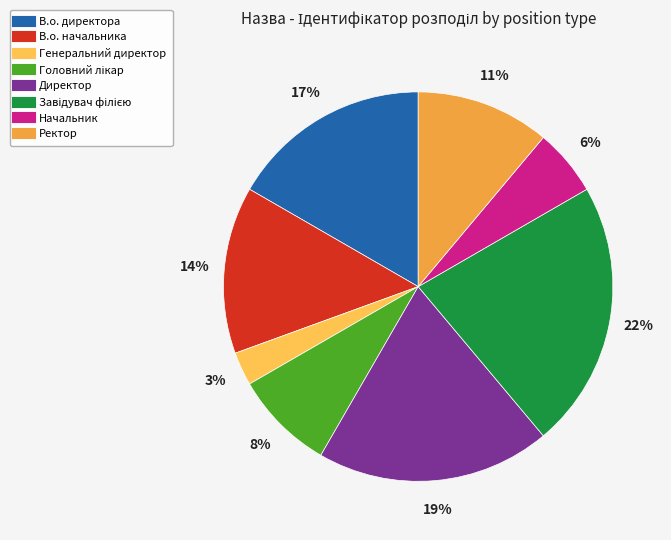

Do В.о. директора and В.о. начальника together represent more than half of the pie?

No